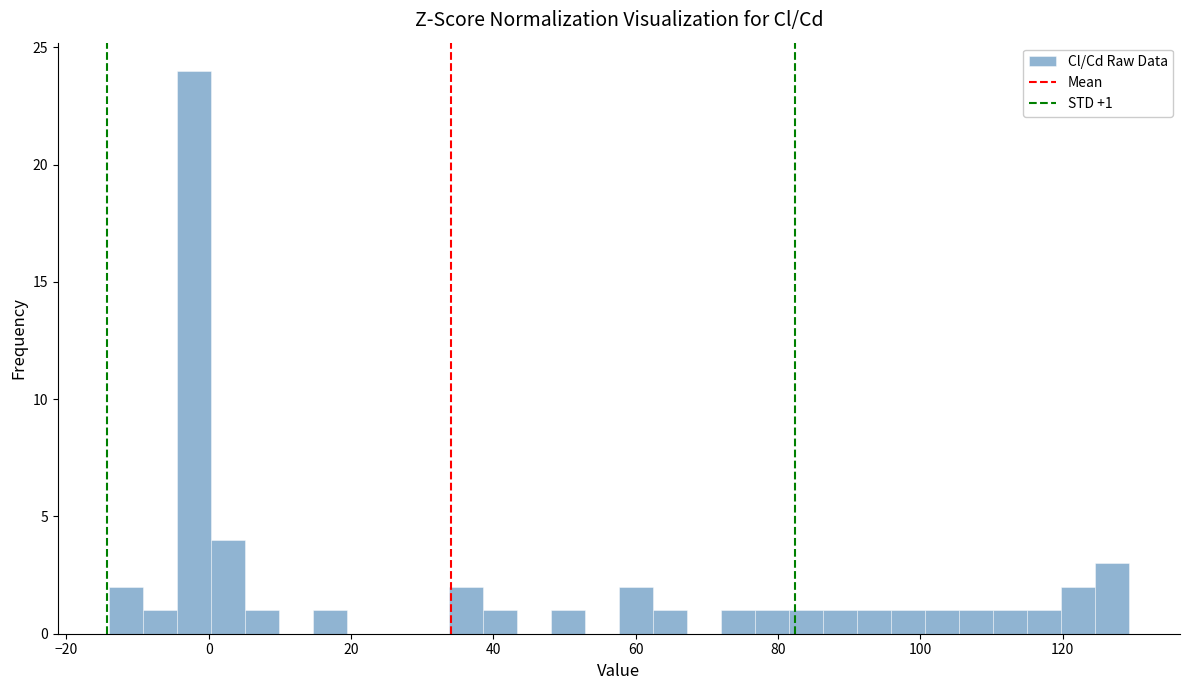

Around what value on the x-axis is the tallest bar? Give the approximate position of its centre, as read against the axis.

-2